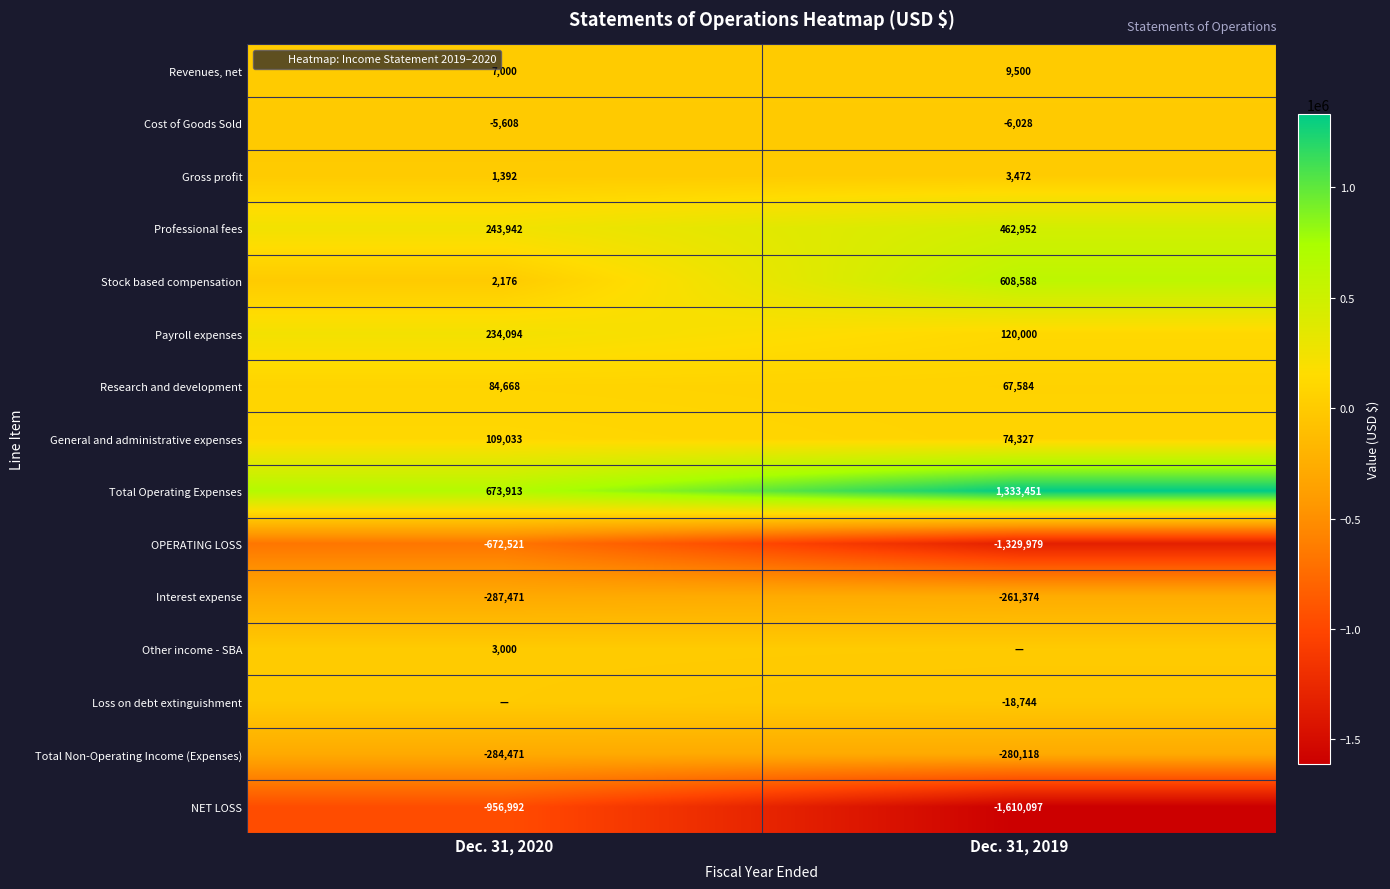

Count the number of categories in the chart.

2